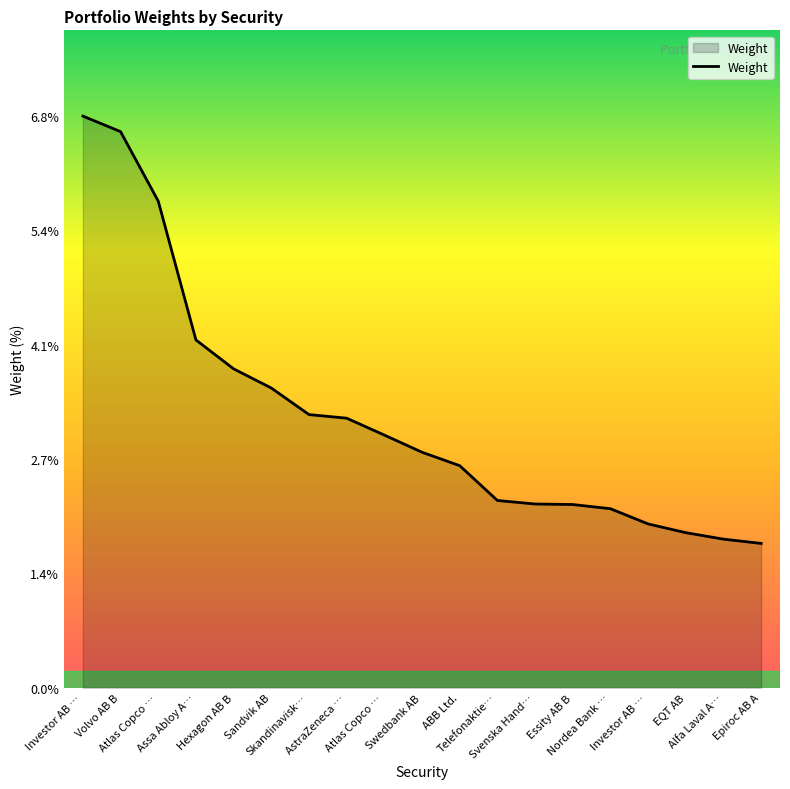

True or false: the data shows 1.2 at Essity AB B.

False